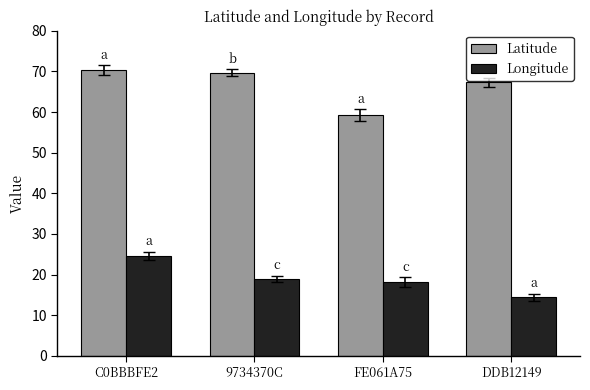

What is the value of the Latitude bar at the 2nd from the left?

69.6